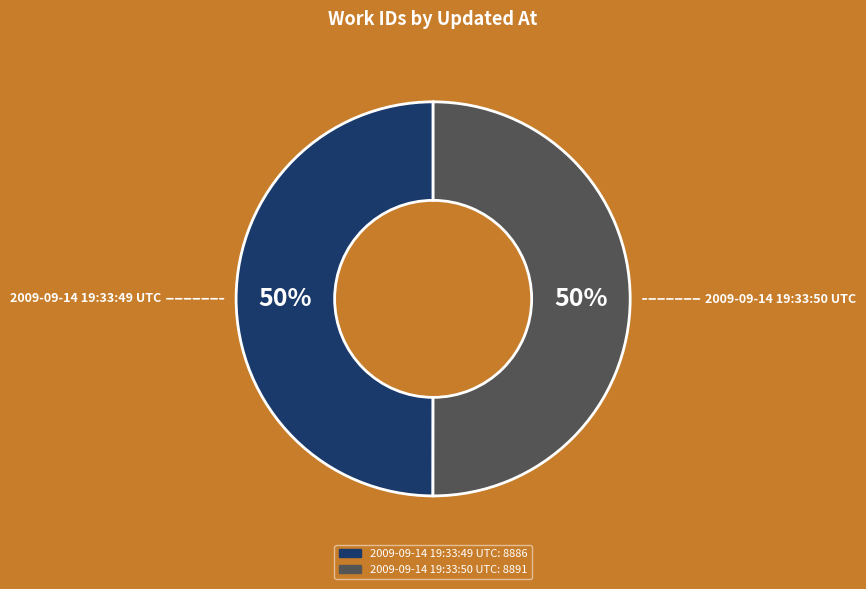

Do 2009-09-14 19:33:50 UTC and 2009-09-14 19:33:49 UTC together represent more than half of the pie?

Yes